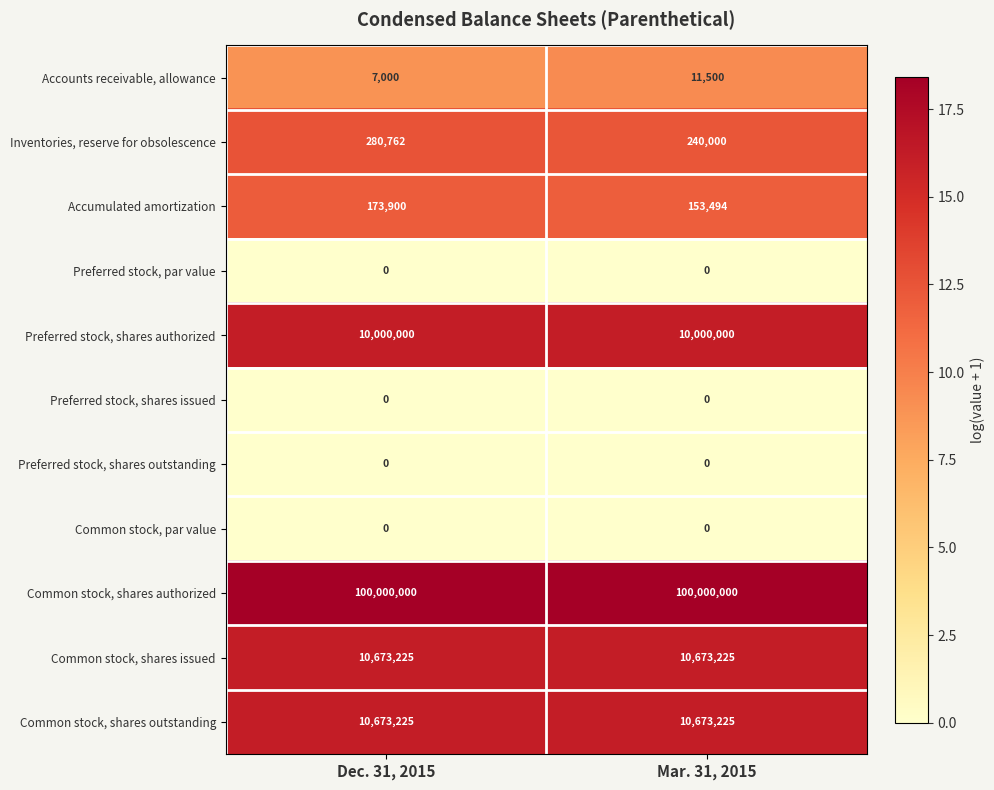

Reading left to right, extract all data points from this chart.

Accounts receivable, allowance: 7000	11500
Inventories, reserve for obsolescence: 280762	240000
Accumulated amortization: 173900	153494
Preferred stock, par value: 0	0
Preferred stock, shares authorized: 10000000	10000000
Preferred stock, shares issued: 0	0
Preferred stock, shares outstanding: 0	0
Common stock, par value: 0	0
Common stock, shares authorized: 100000000	100000000
Common stock, shares issued: 10673225	10673225
Common stock, shares outstanding: 10673225	10673225